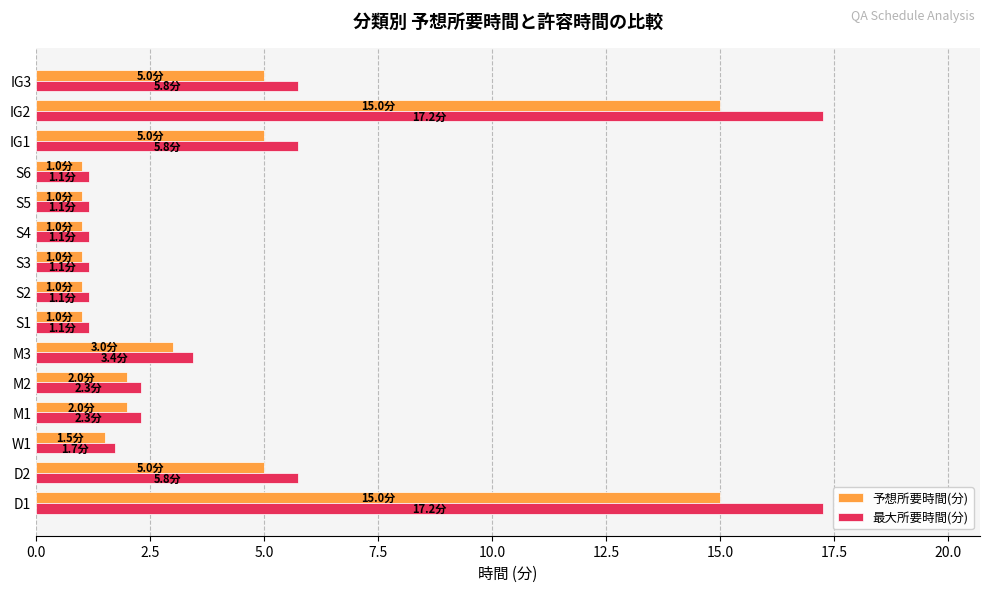

What is the difference between the maximum and minimum values in the 予想所要時間(分) series?

14.0